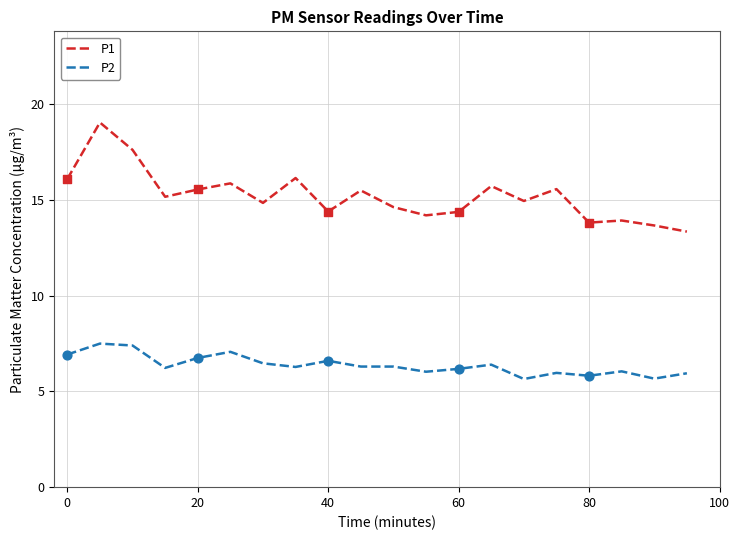

Which series has the widest spread of values?

P1